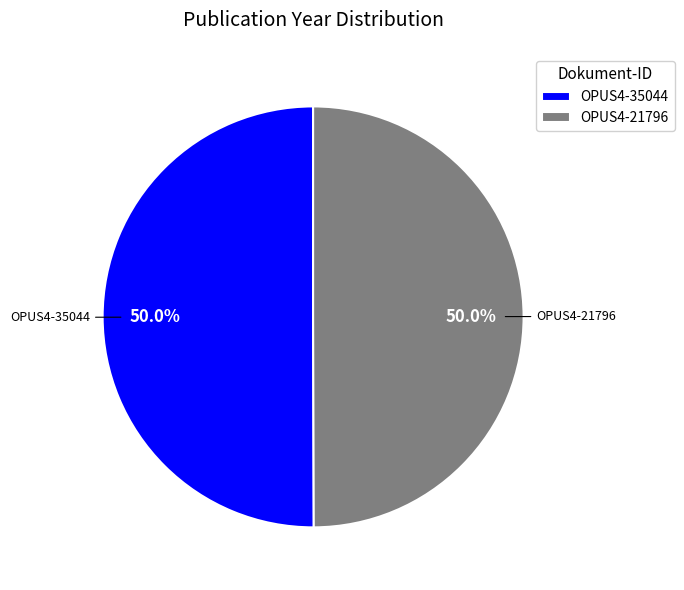

What is the ratio of the value at OPUS4-21796 to the value at OPUS4-35044?

1.0